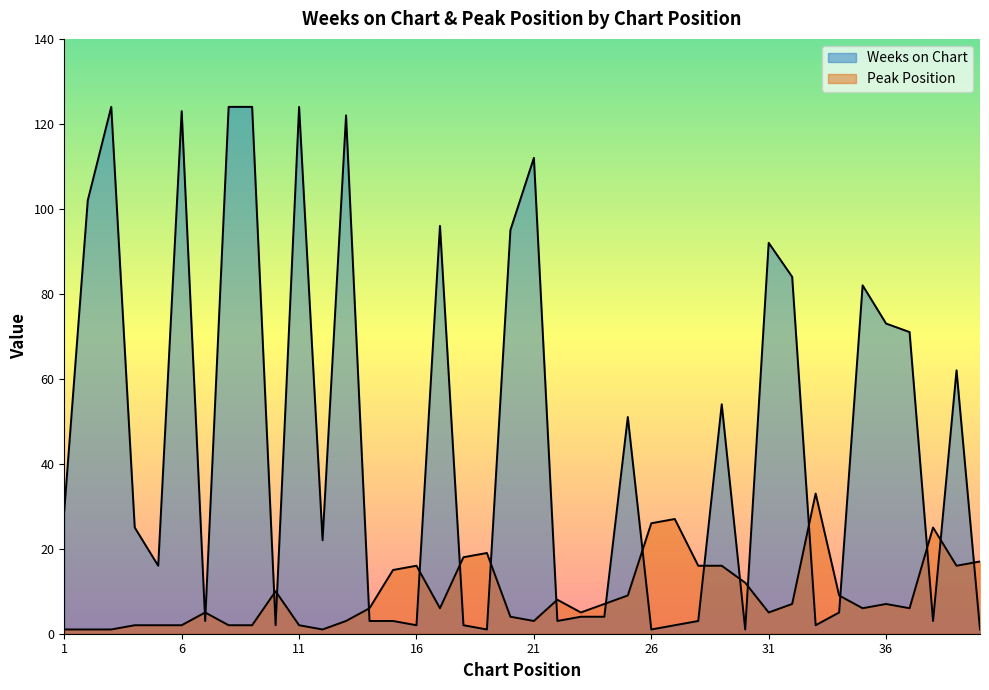

Which category has the highest value across all series?

3